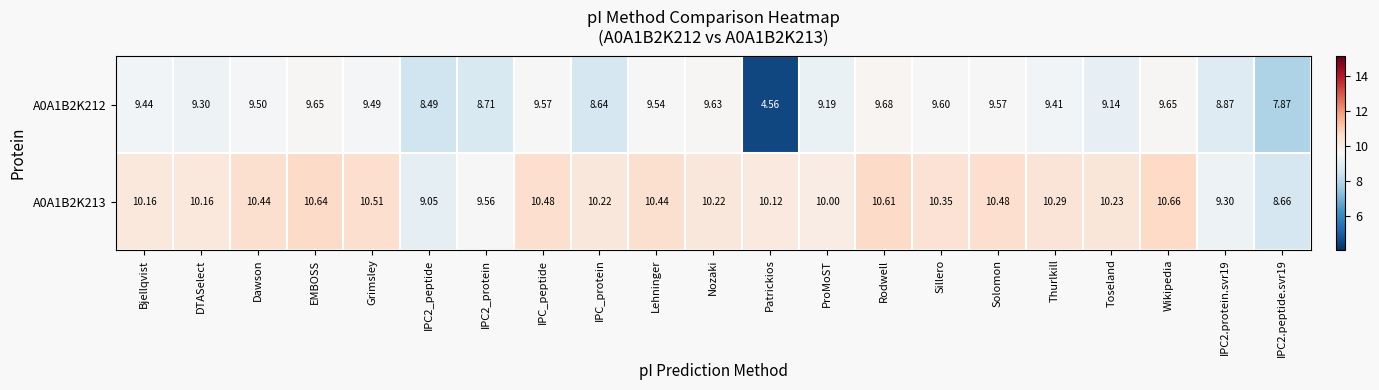

Which label corresponds to the largest value in the chart?

Wikipedia